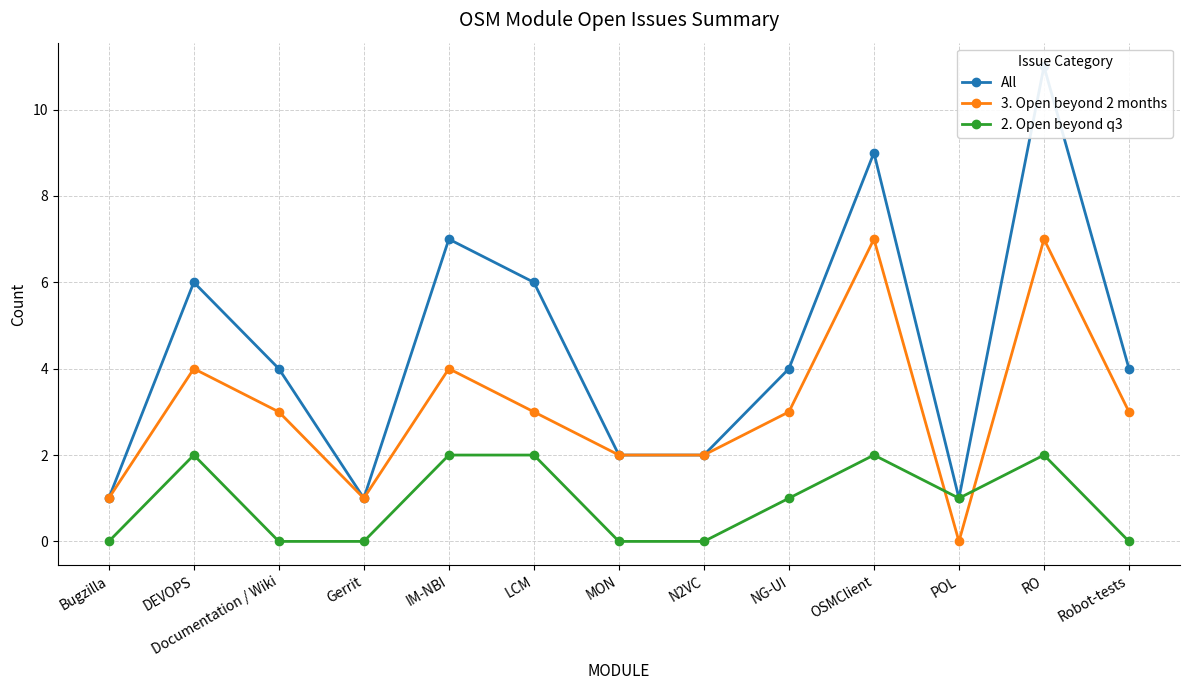

True or false: All and 3. Open beyond 2 months intersect in this chart.

False